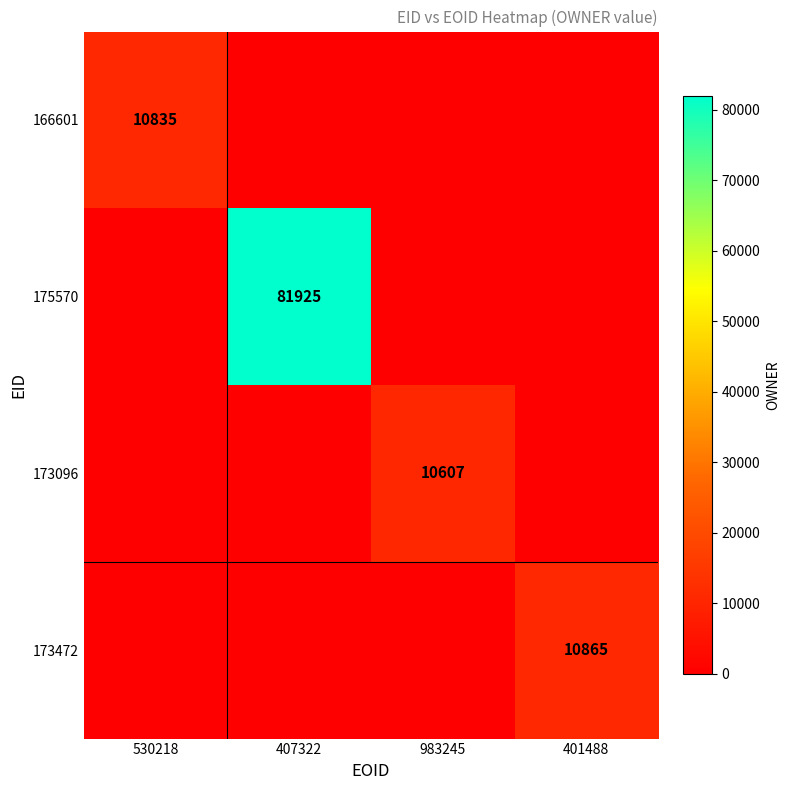

The value of 175570 at 407322 is 81925. True or false?

True